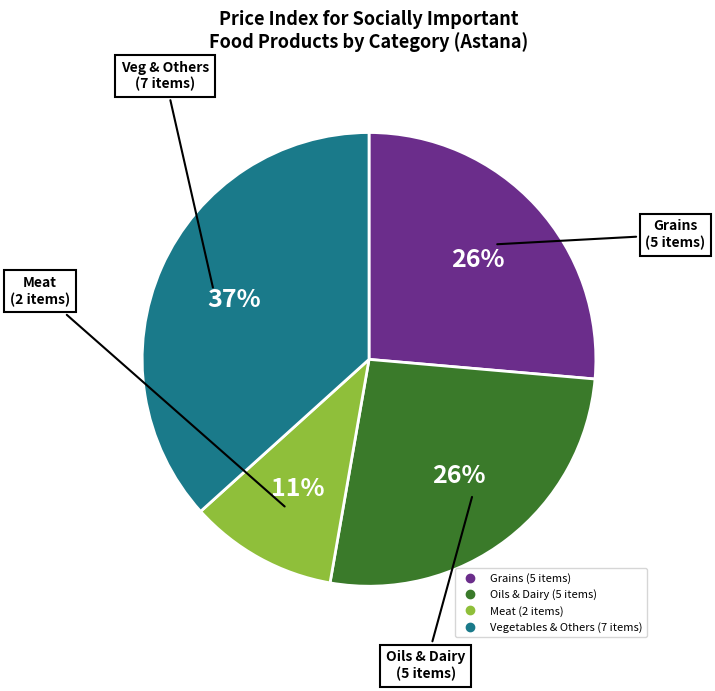

To the nearest percent, what is the average slice percentage?

25%